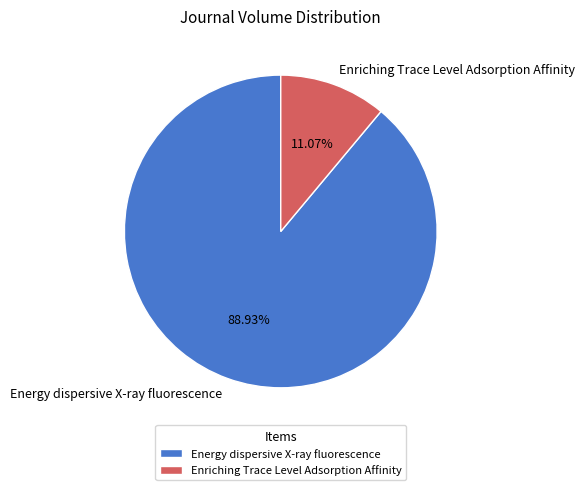

Which has a higher value, Enriching Trace Level Adsorption Affinity or Energy dispersive X-ray fluorescence?

Energy dispersive X-ray fluorescence